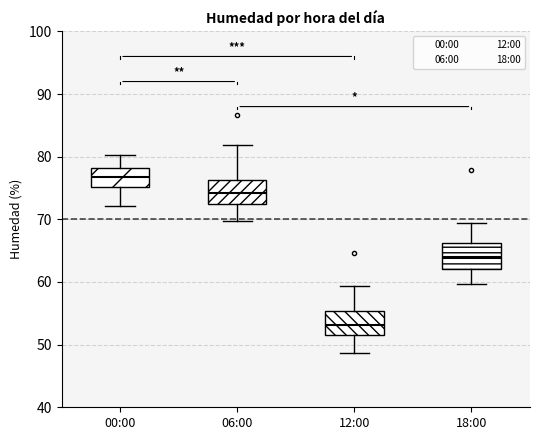

Reading left to right, transcribe this box plot: for each box, give where its median line is, the range the box spans, and where its two whiskers end, as read against the y-axis. The values are not printed on the chart, so give them approximately, as read against the axis.

00:00: median 77, box 75 to 78, whiskers 72 to 80
06:00: median 74, box 72 to 76, whiskers 70 to 82
12:00: median 53, box 52 to 55, whiskers 49 to 59
18:00: median 64, box 62 to 66, whiskers 60 to 69